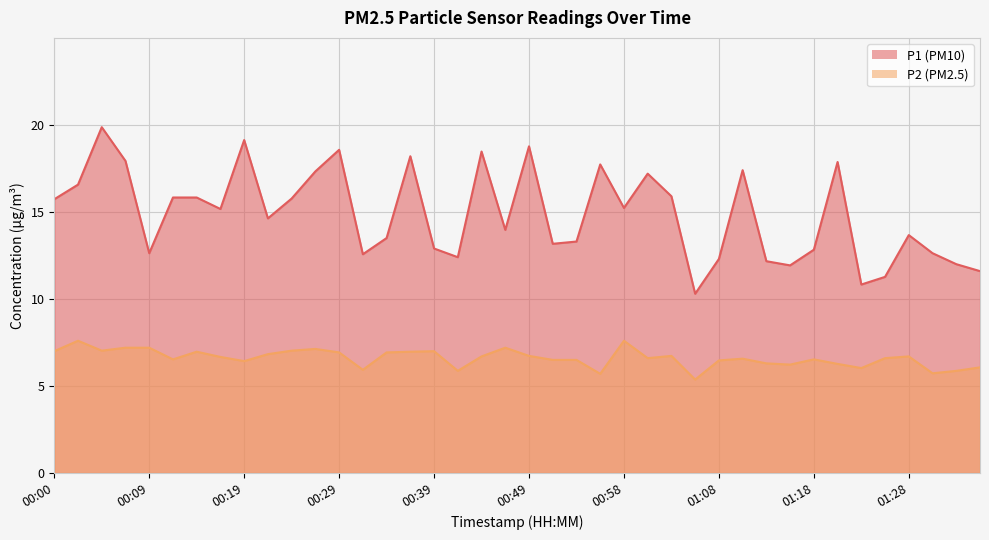

Does the chart display data point markers on the line(s)?

No